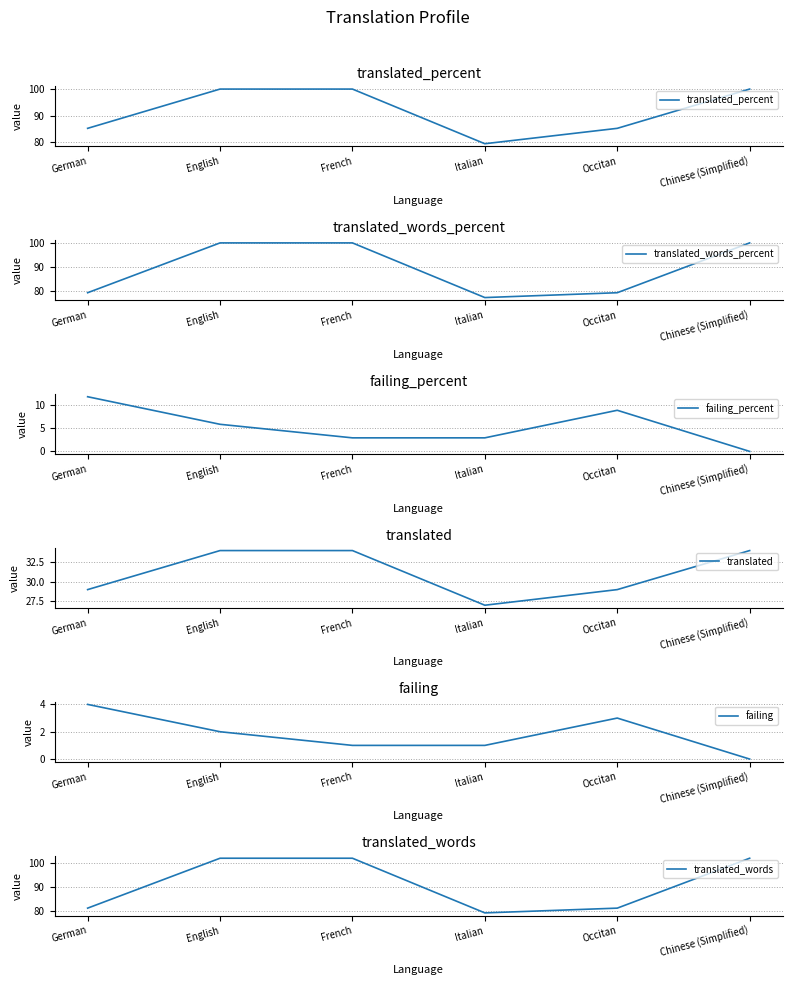

How many lines are shown in the chart?

6